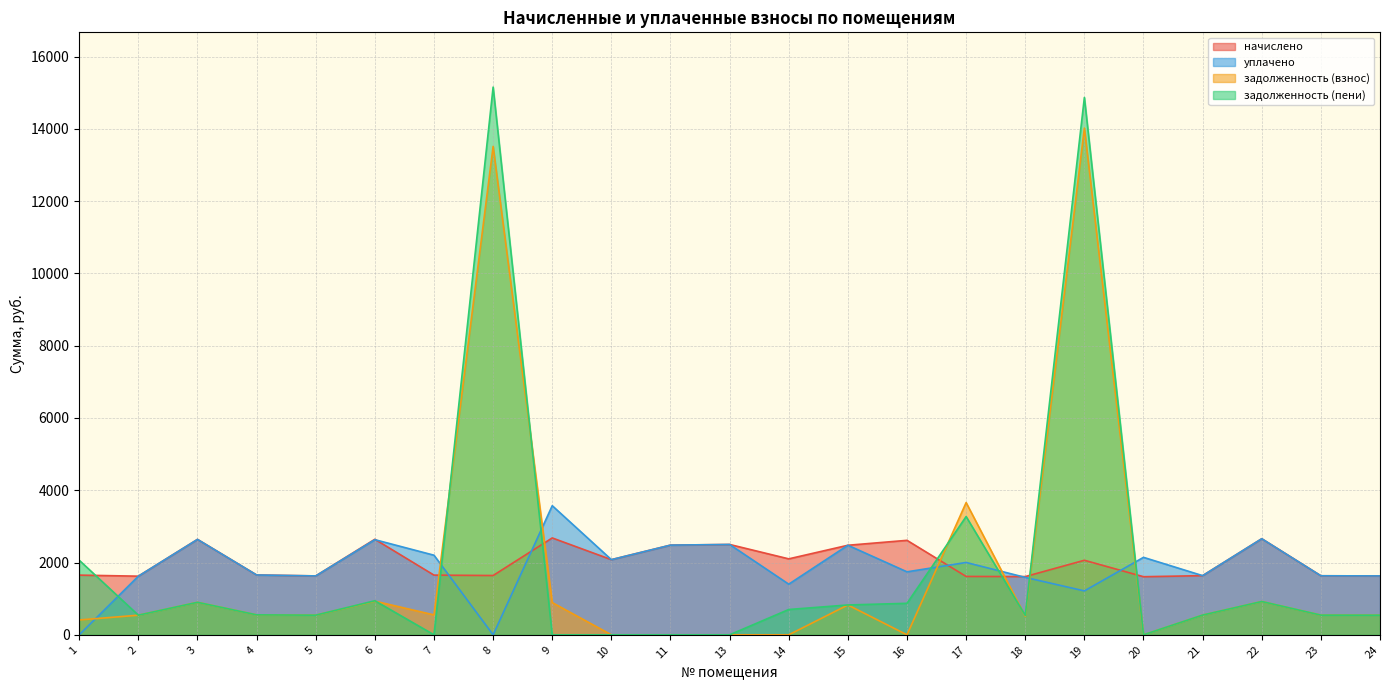

Count the number of categories in the chart.

23